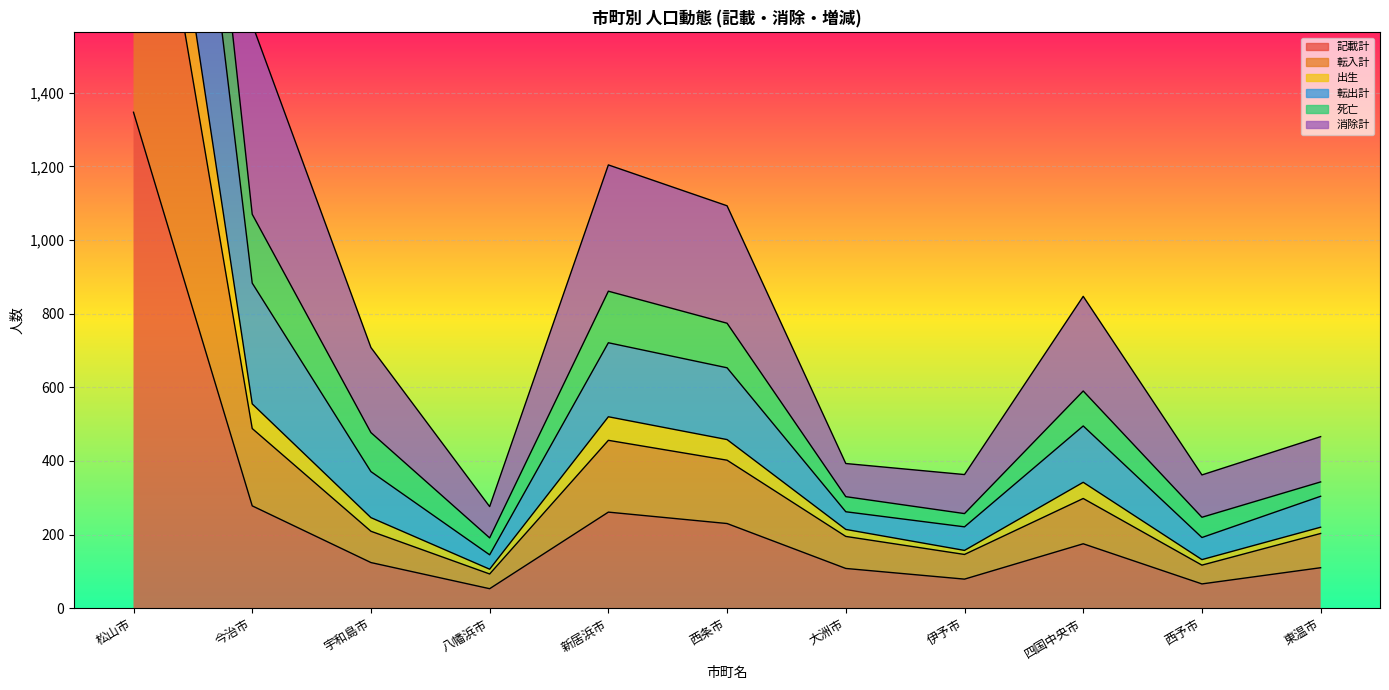

True or false: 消除計 and 転出計 cross at least once.

False